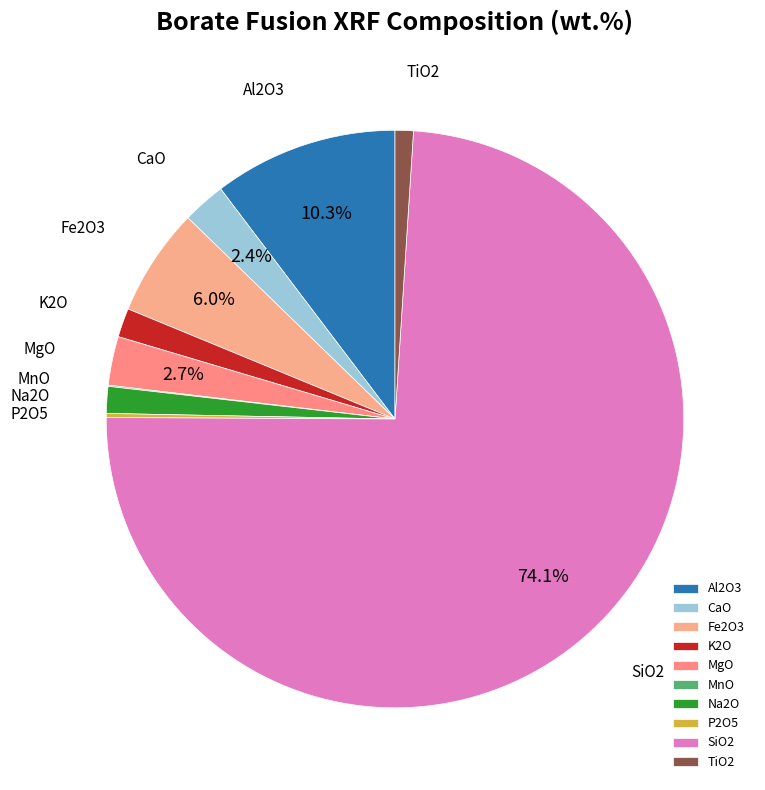

Combined, do Al2O3 and Fe2O3 account for over 50%?

No